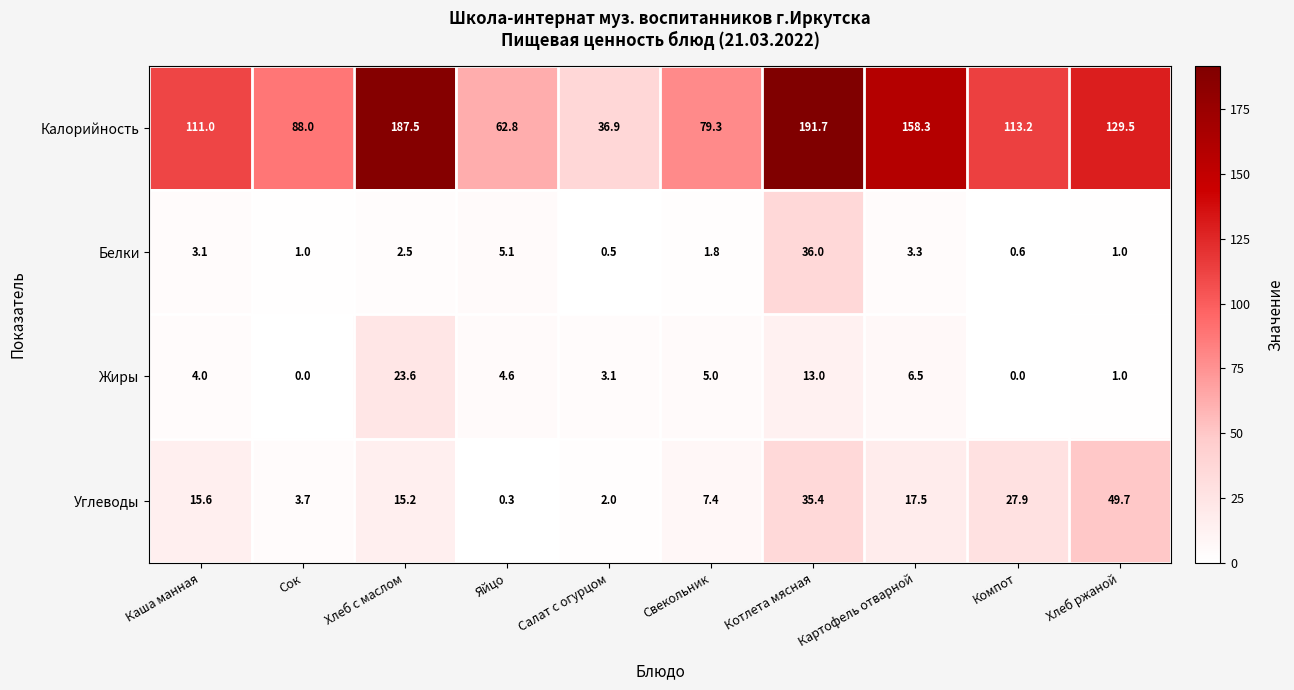

Which series changed the most between Хлеб с маслом and Котлета мясная?

Белки